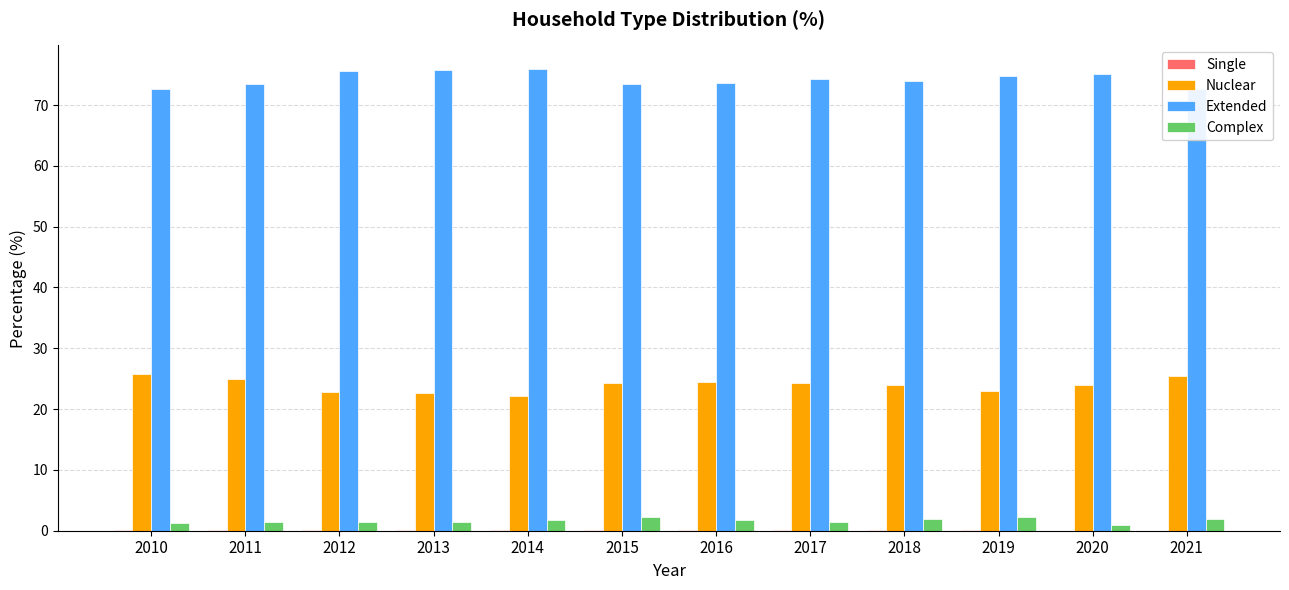

At how many categories does at least one series exceed 19?

12